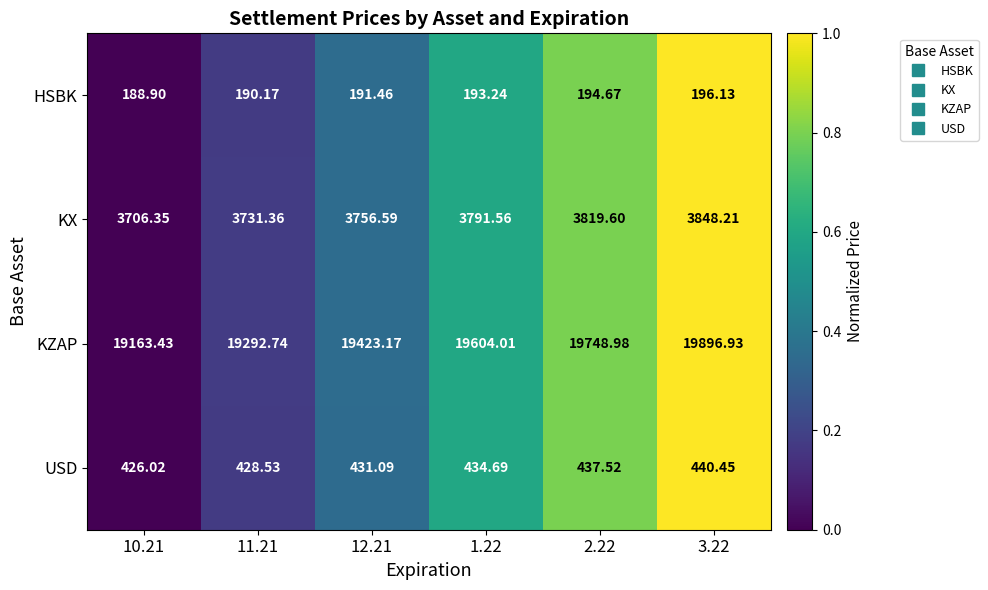

Which series has the widest spread of values?

KZAP